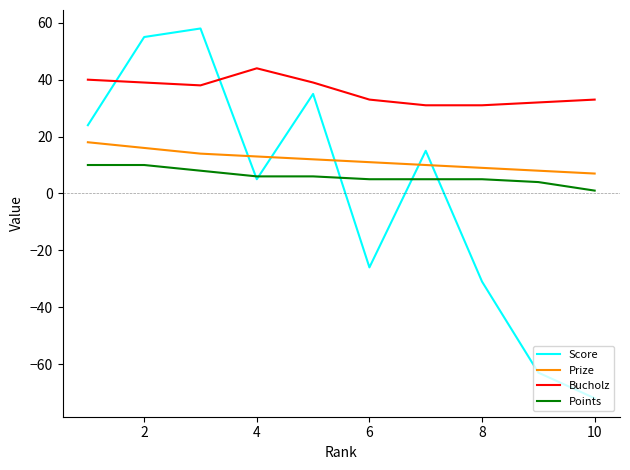

What is the sum of all Bucholz values?

360